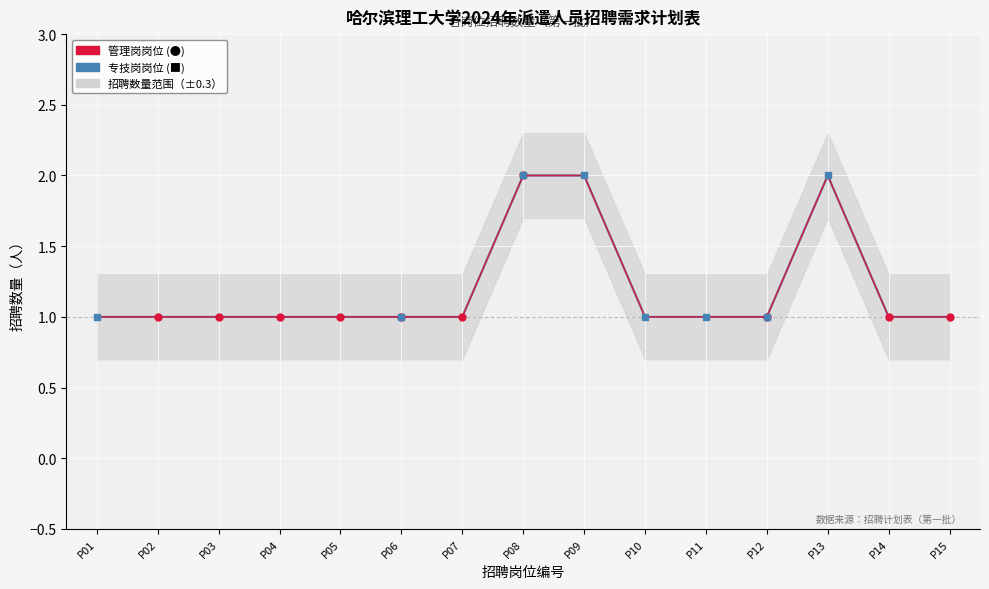

What is the value of the 管理岗 & 专技岗招聘数量波动 point at the 4th from the left?

1